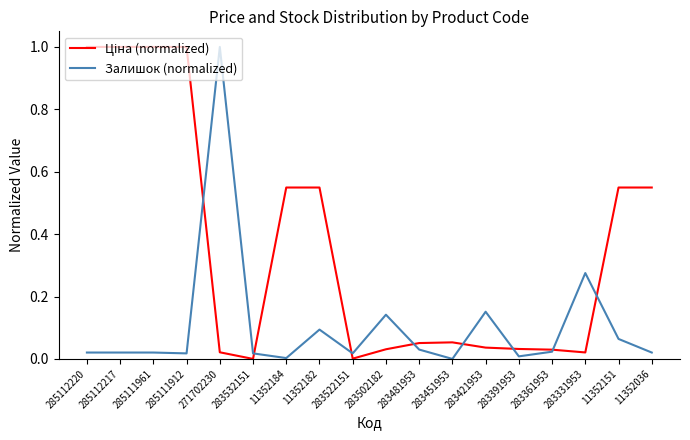

What position from the left is 11352151?

17